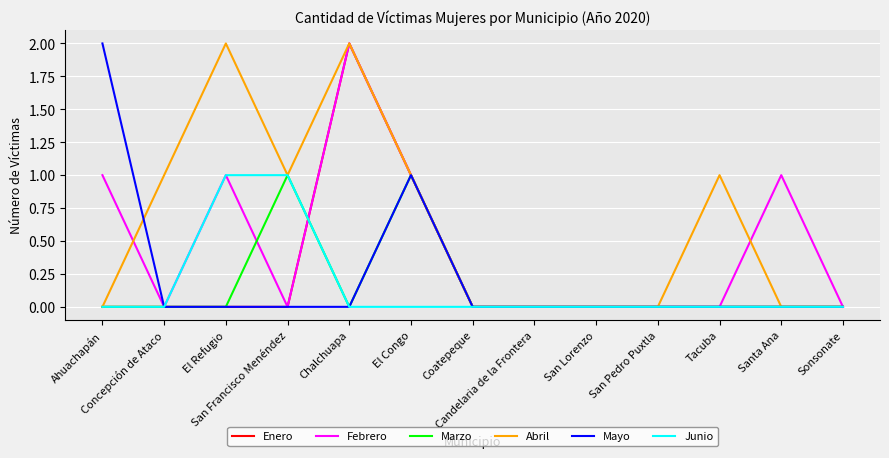

What position from the left is Ahuachapán?

1